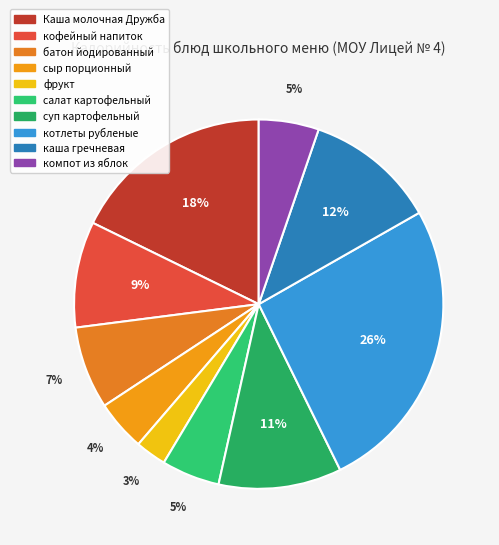

Is it true that суп картофельный is 11% of the pie?

True